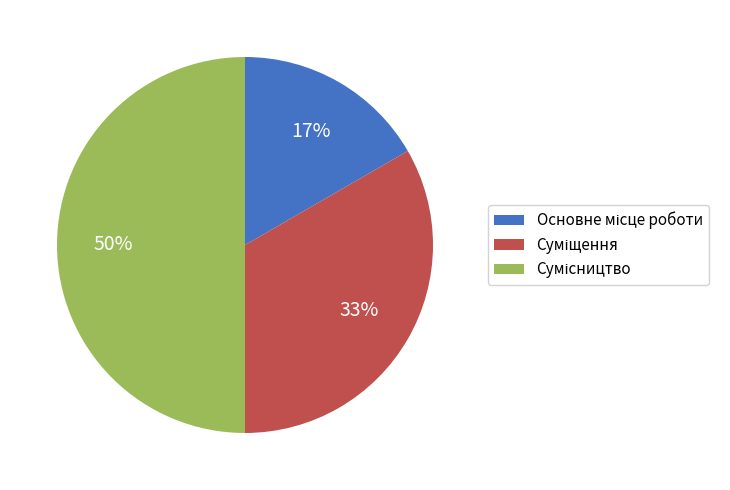

How many slices are in this pie chart?

3